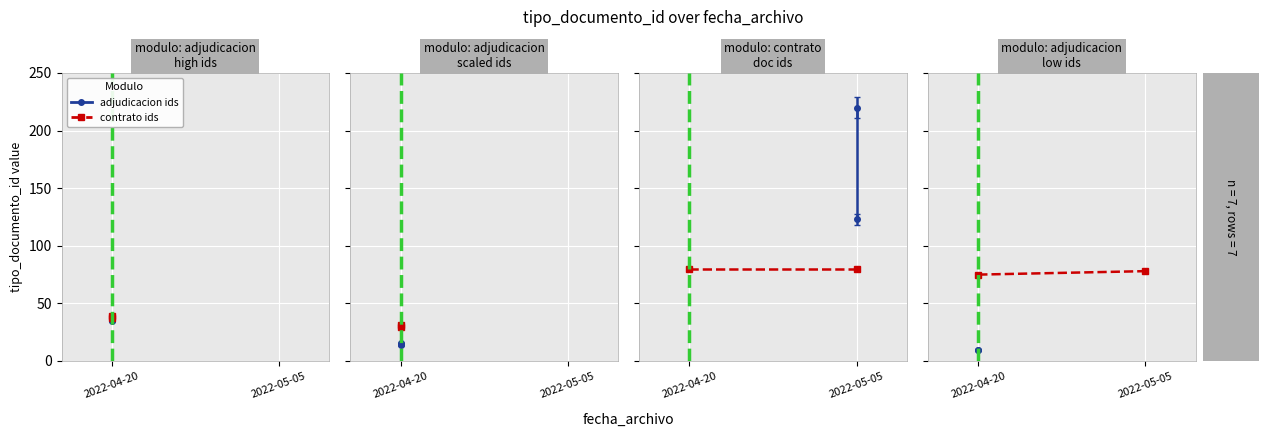

Which has a higher value, 2022-04-20 or 2022-04-20?

2022-04-20